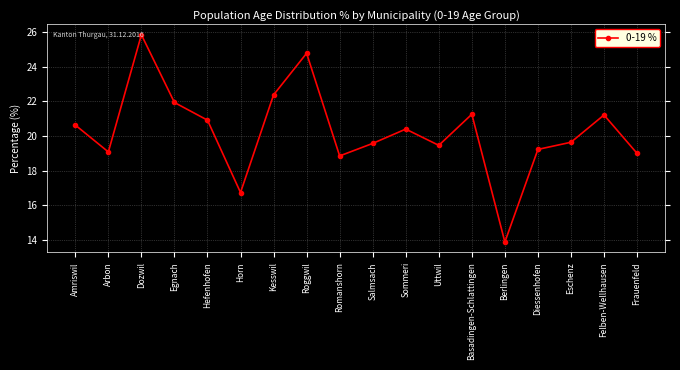

What is the difference between the values at Sommeri and Basadingen-Schlattingen?

0.9